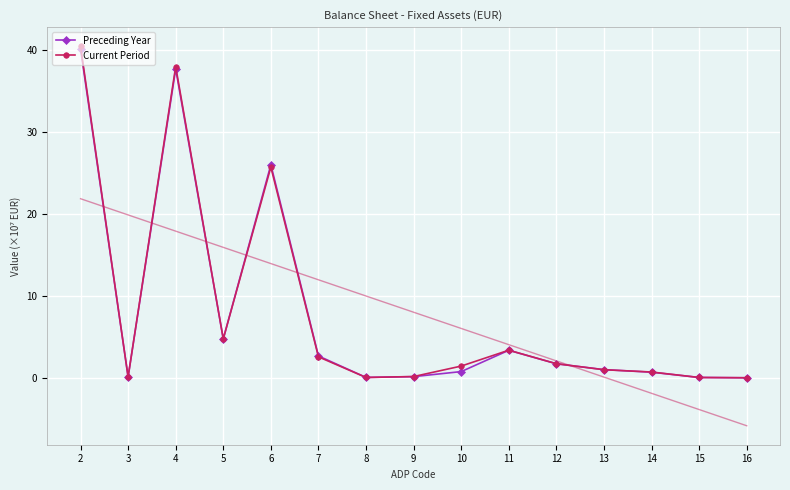

At which category is the sum across all series the highest?

2